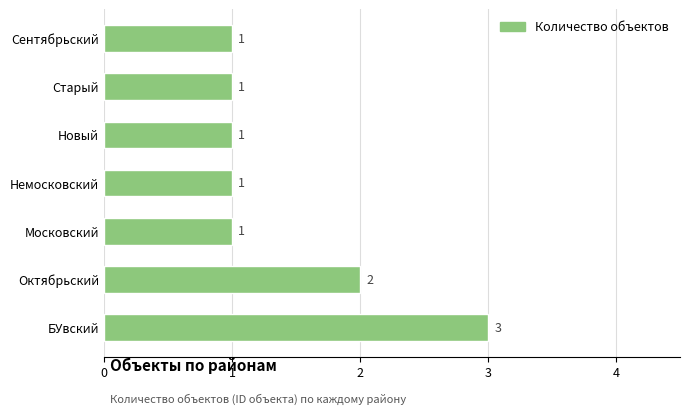

How many values exceed 1?

2